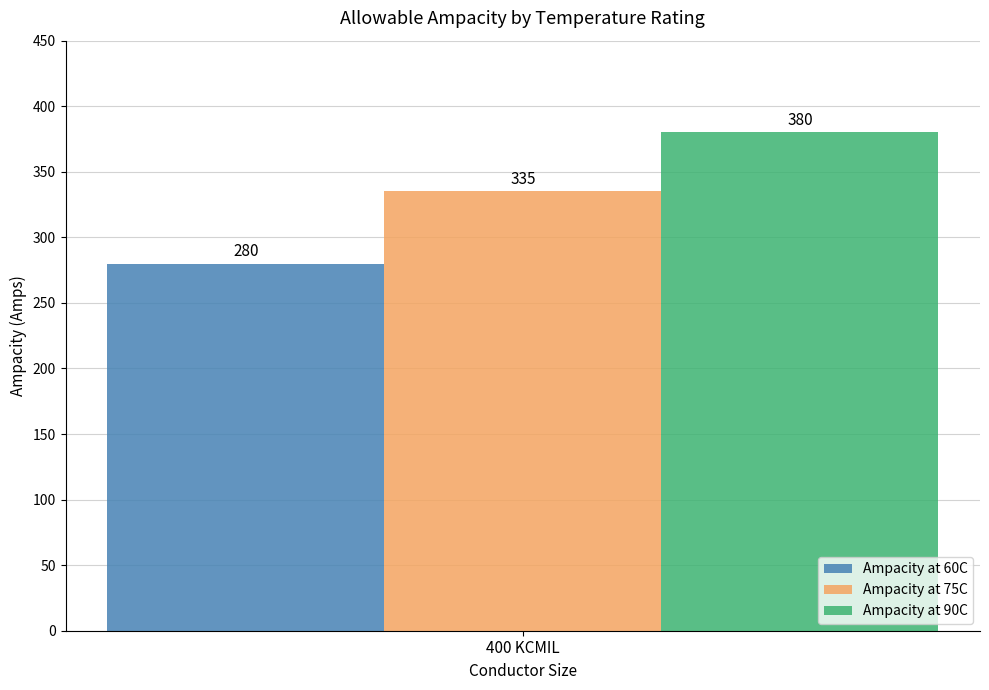

How many distinct data groups are displayed?

3